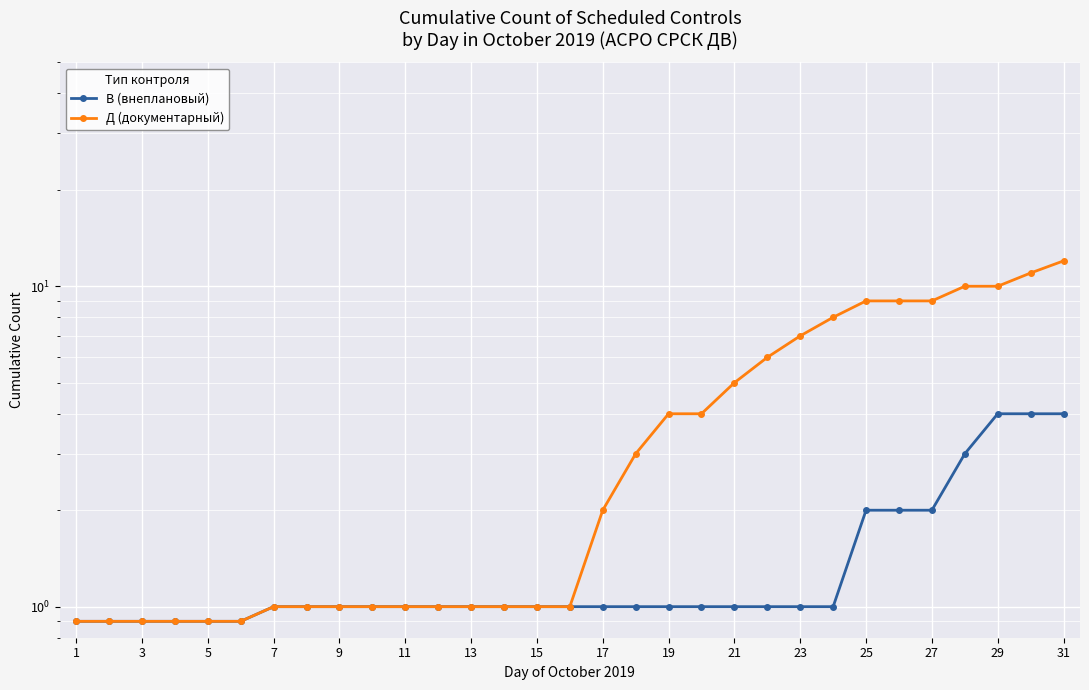

What is the difference between the second highest and second lowest values in the В (внеплановый) series?

3.1